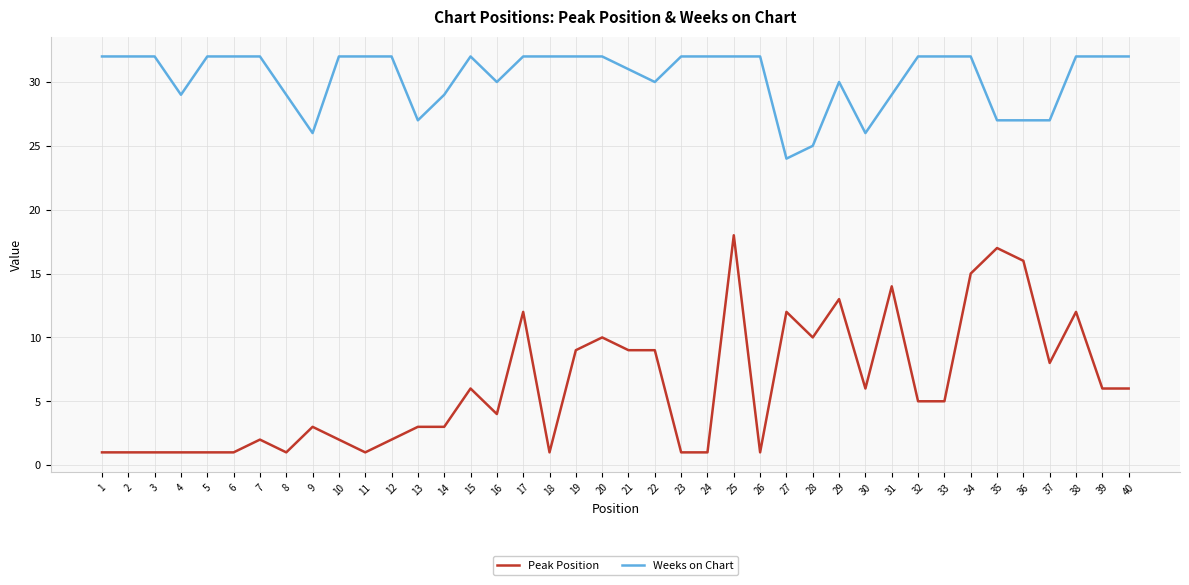

The Peak Position series shows 2 at 20. True or false?

False